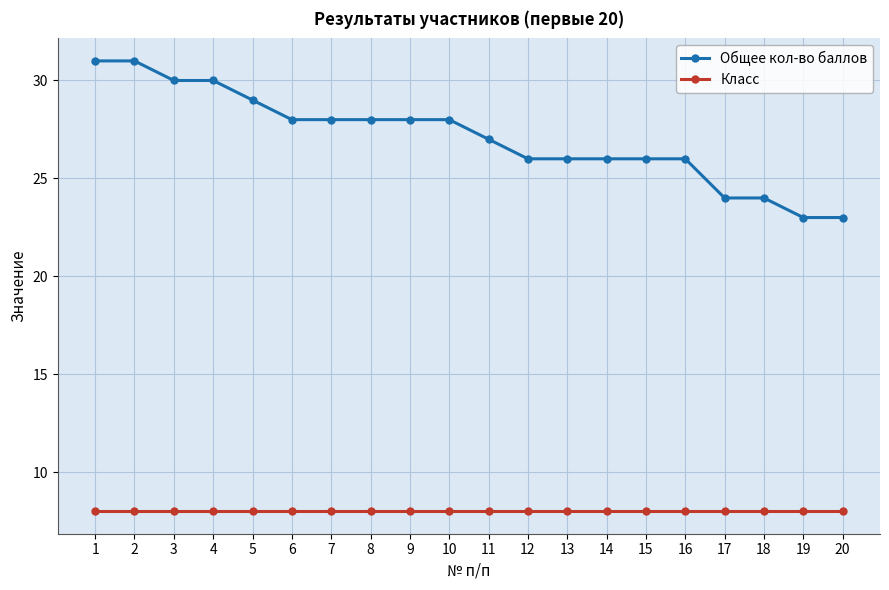

Which series has the largest range (max minus min)?

Общее кол-во баллов